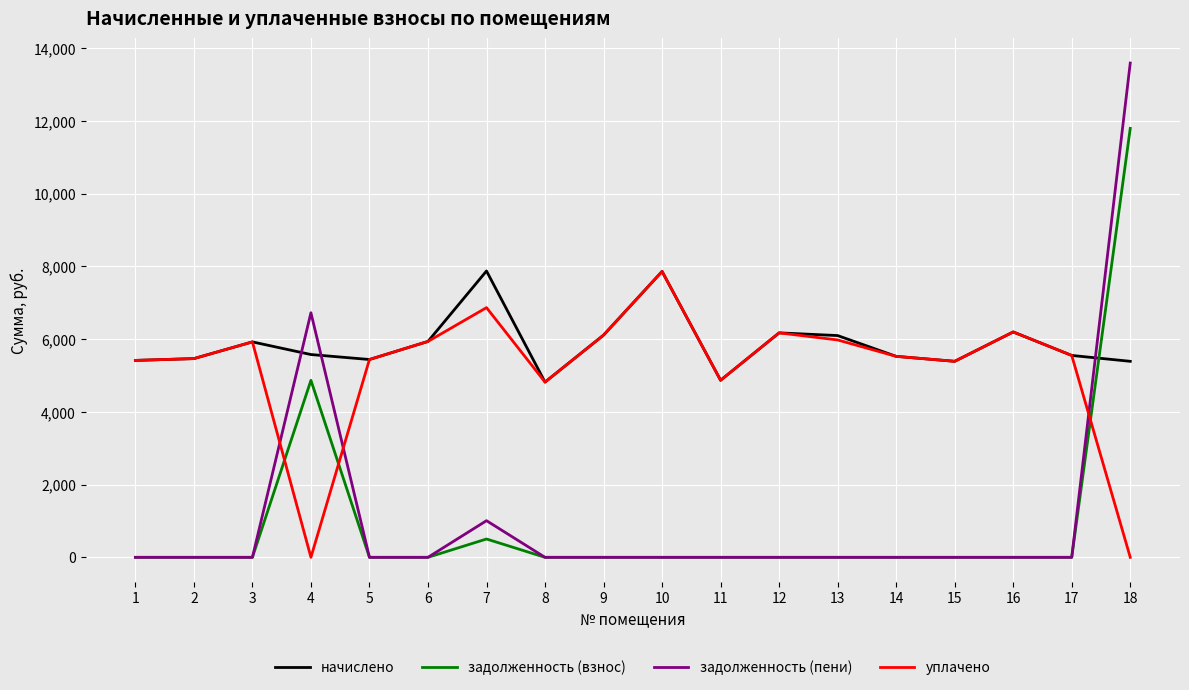

Is the value of задолженность (взнос) at 3 greater than the value of уплачено at 13?

No